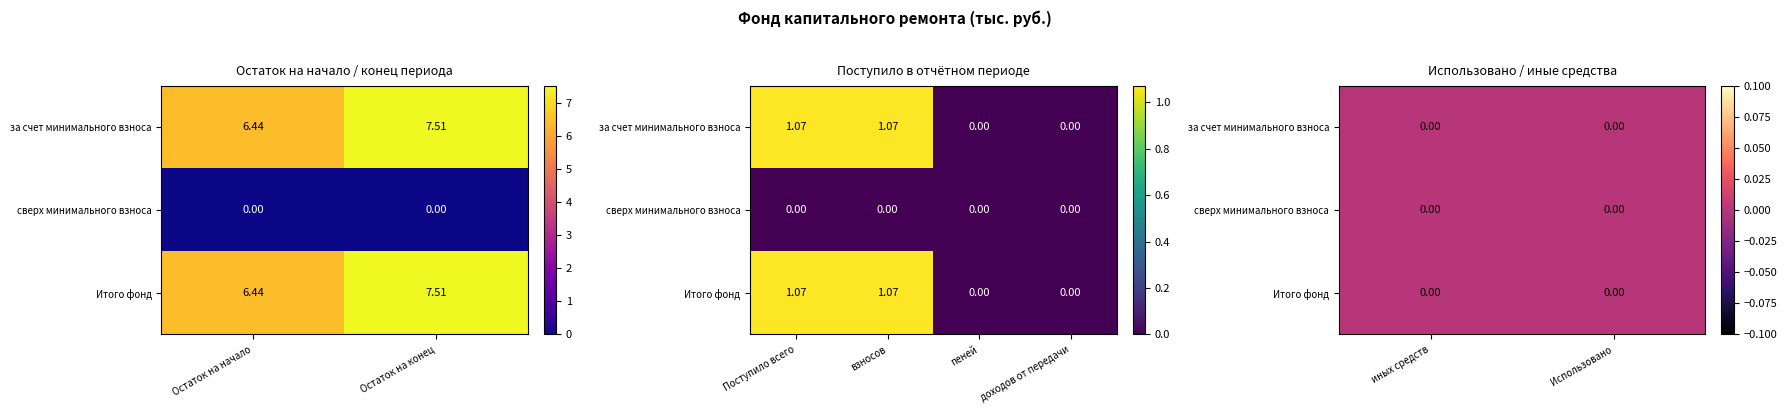

At which category is the sum across all series the highest?

Остаток на конец